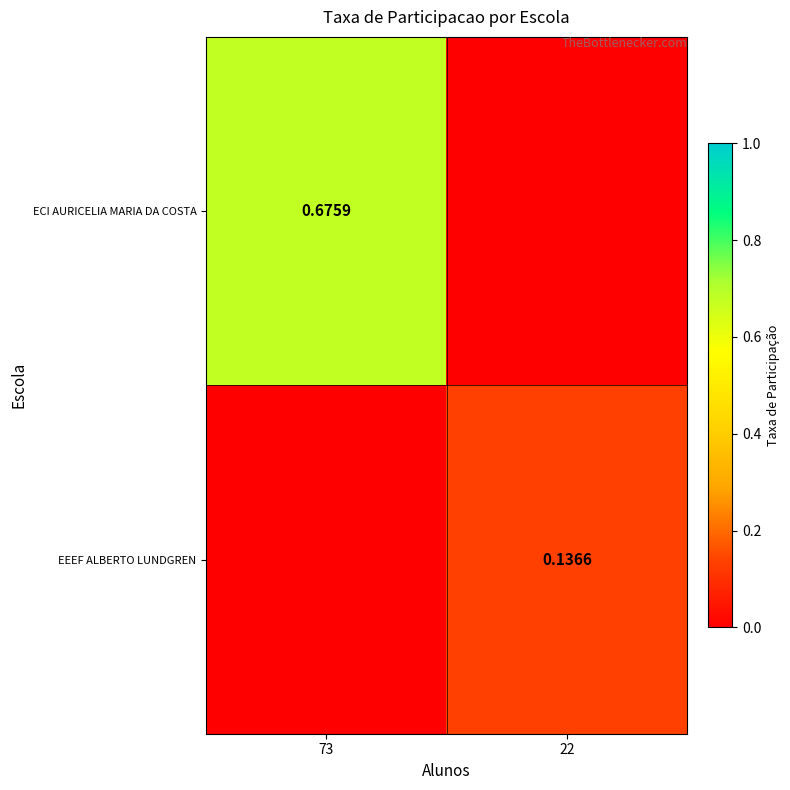

Is the value of ECI AURICELIA MARIA DA COSTA at 73 greater than the value of EEEF ALBERTO LUNDGREN at 22?

Yes